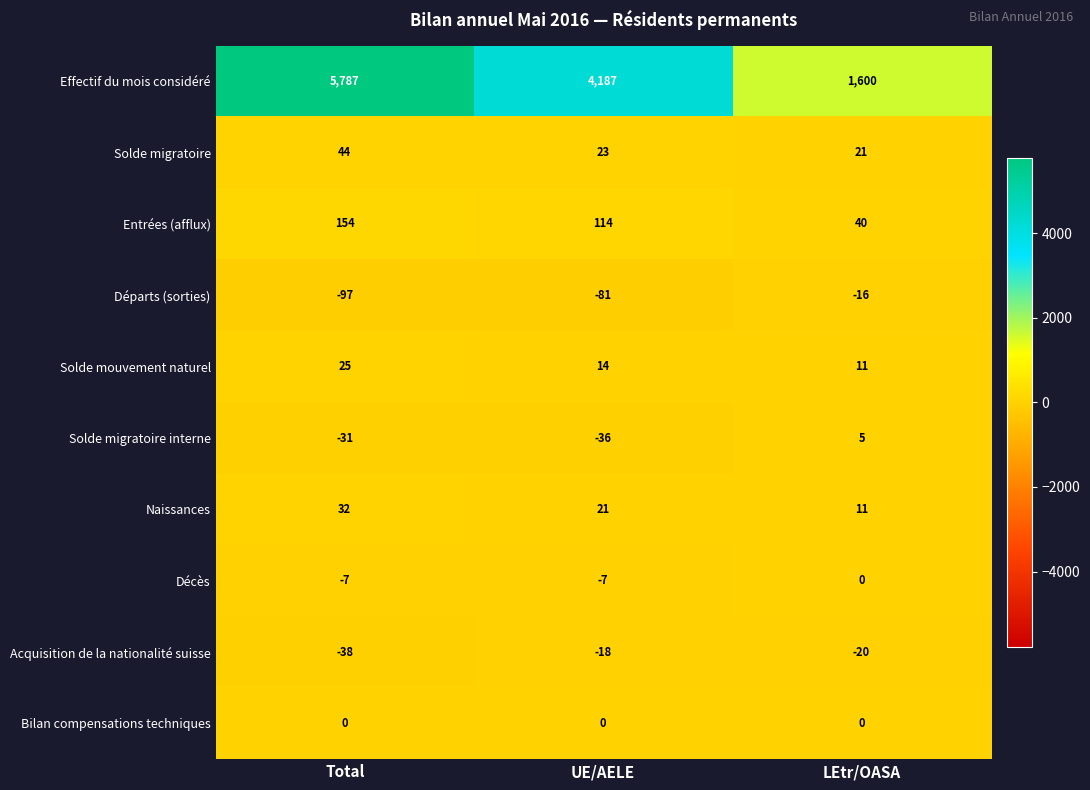

Rank the series at Total from highest to lowest value.

Effectif du mois considéré, Entrées (afflux), Solde migratoire, Naissances, Solde mouvement naturel, Bilan compensations techniques, Décès, Solde migratoire interne, Acquisition de la nationalité suisse, Départs (sorties)